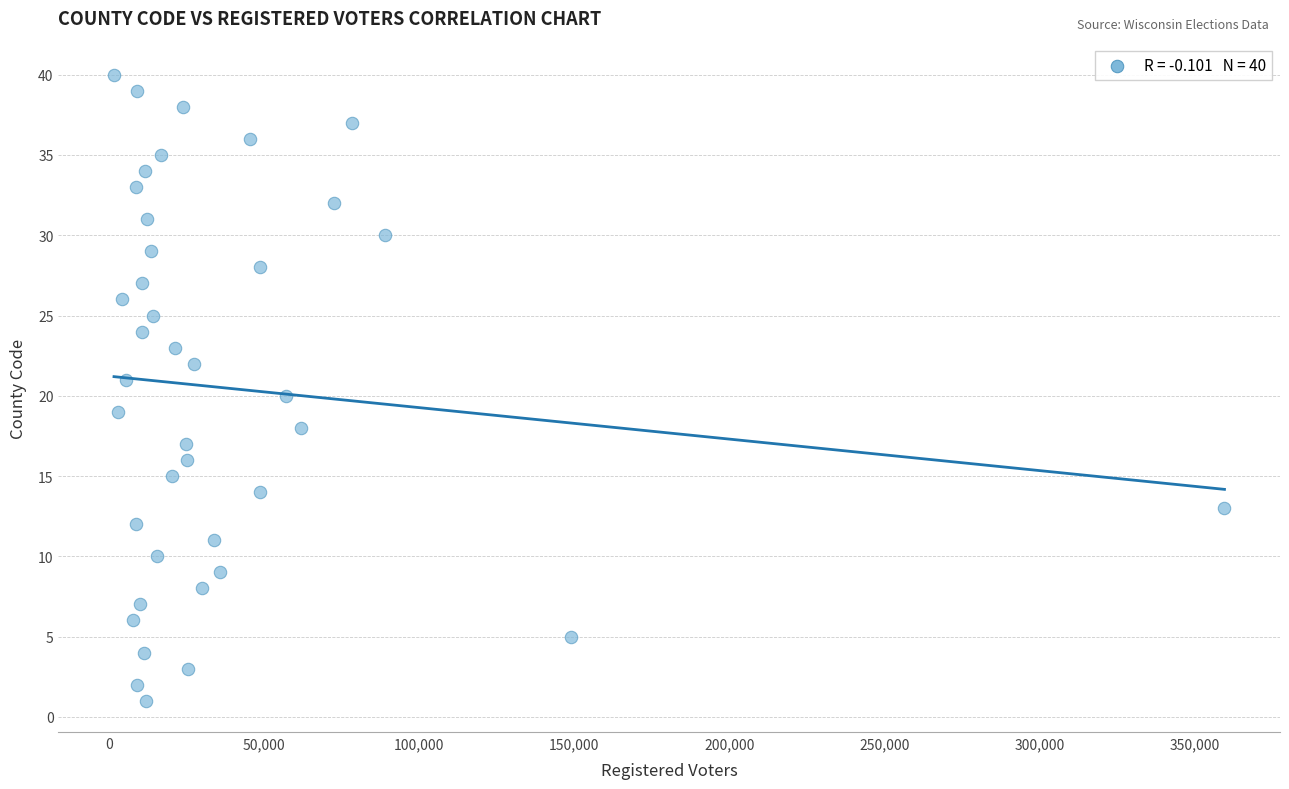

What is the range of Y values (max minus min)?

39